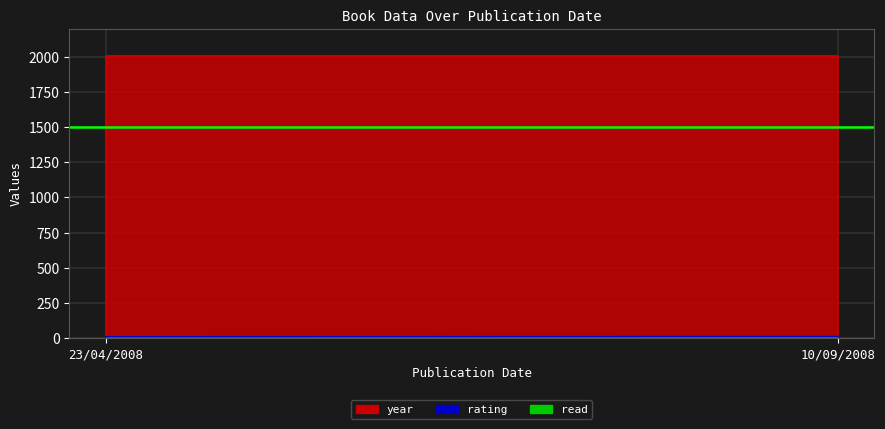

What position from the left is 10/09/2008?

2